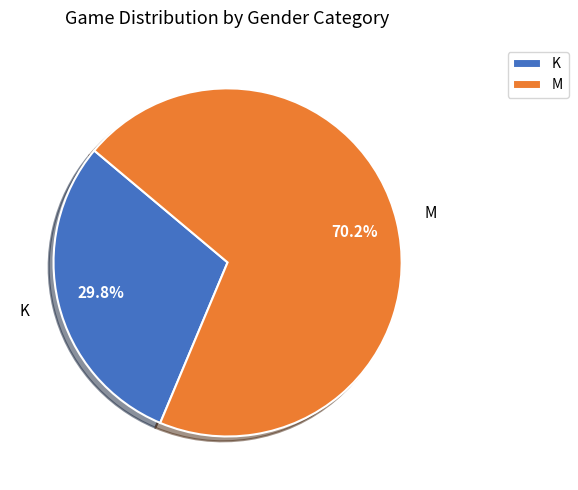

To the nearest percent, what is the combined percentage of M and K?

100%